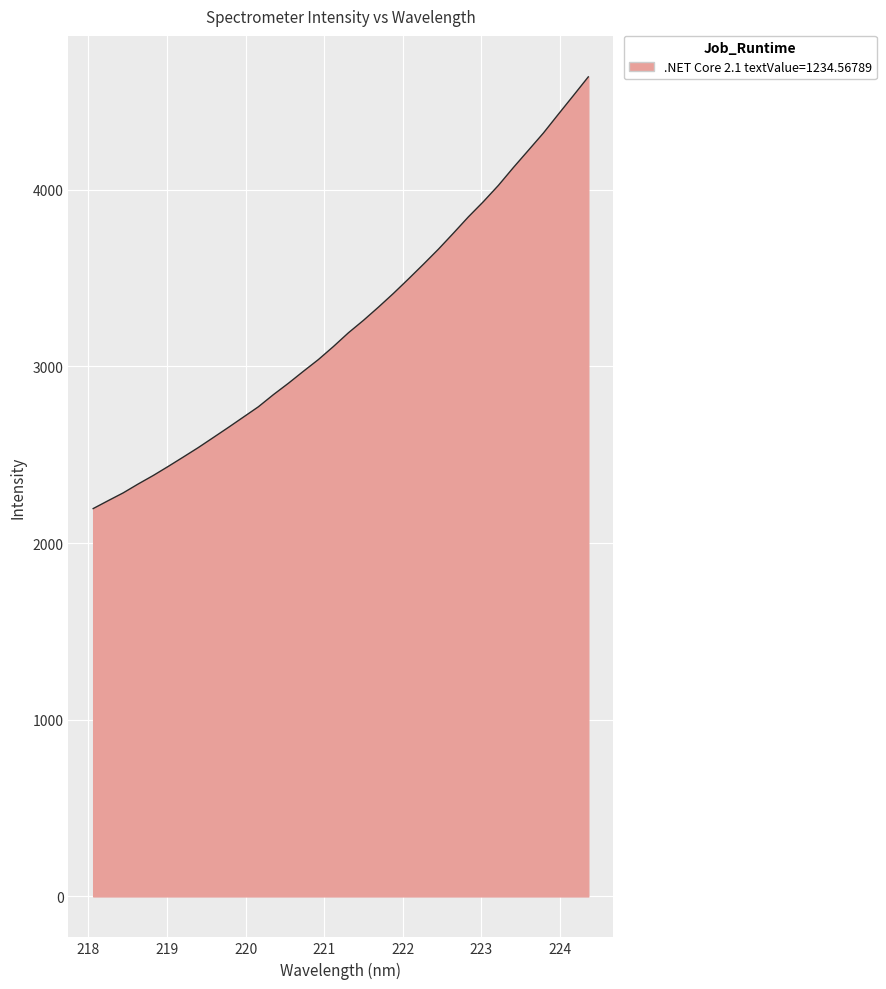

What is the difference between the maximum and minimum values?

2444.0